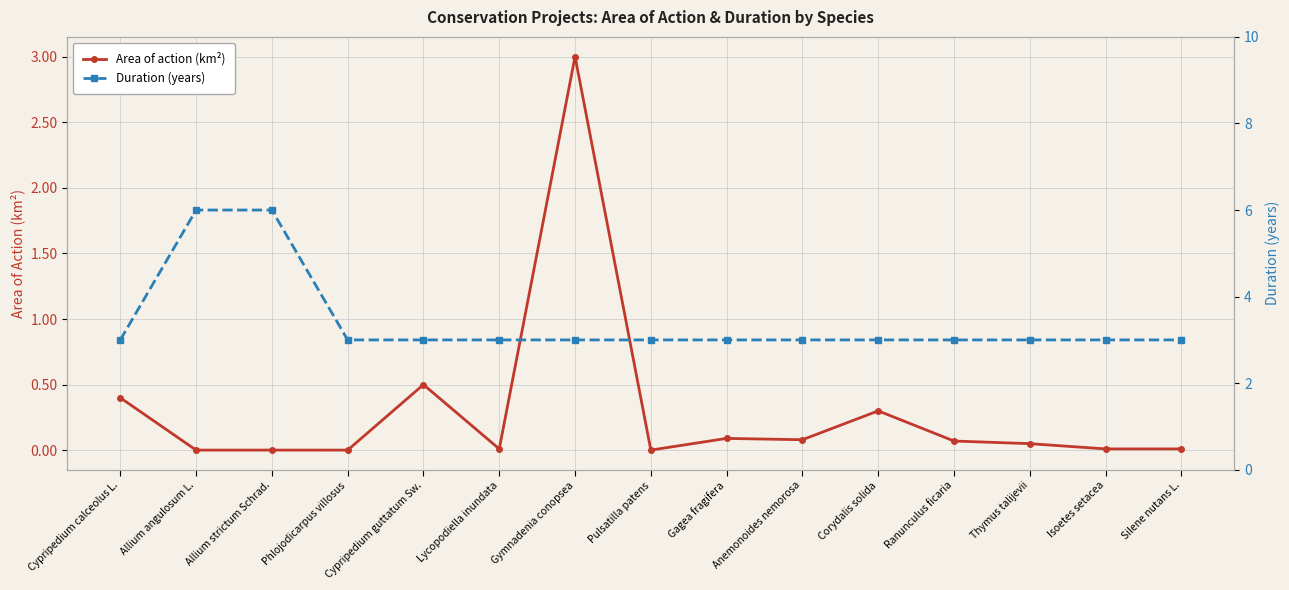

What is the spread (max minus min) of values at Allium angulosum L.?

6.0